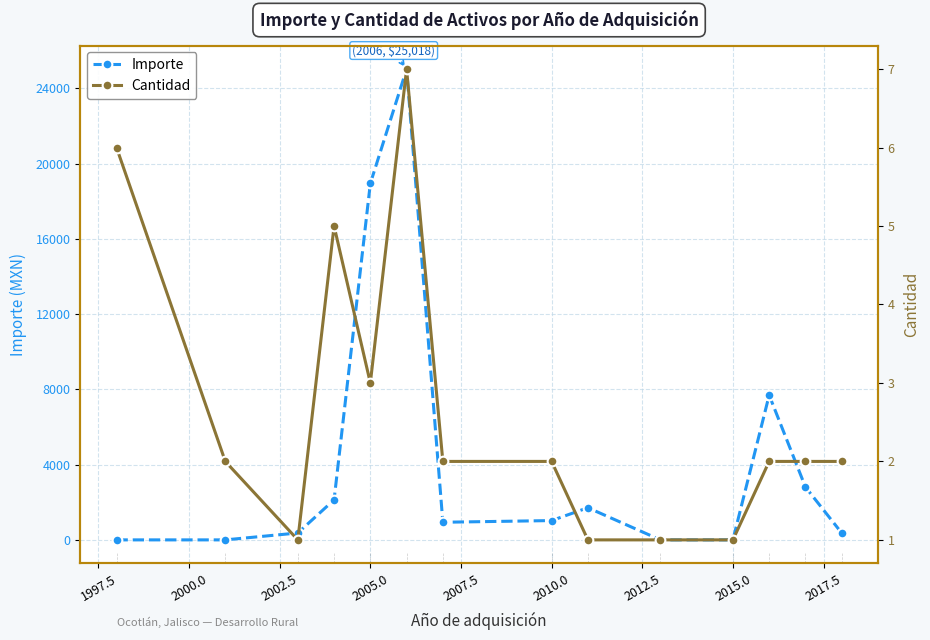

True or false: Importe has more than 2 interior local peaks.

True